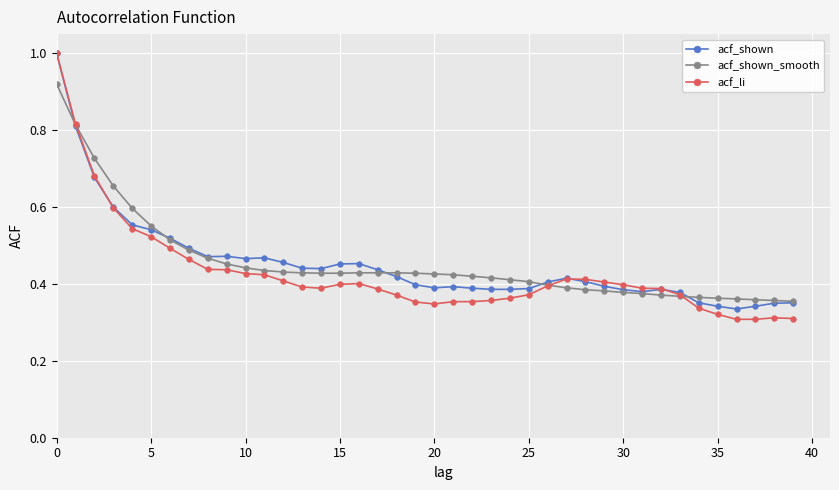

Which series has the largest range (max minus min)?

acf_li